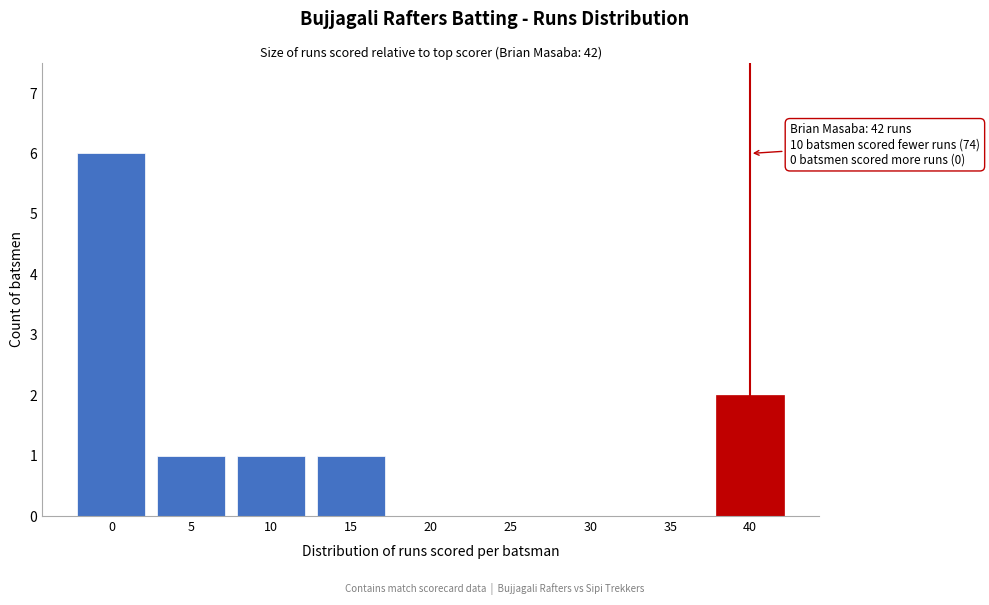

The value at 25 is 0. True or false?

True